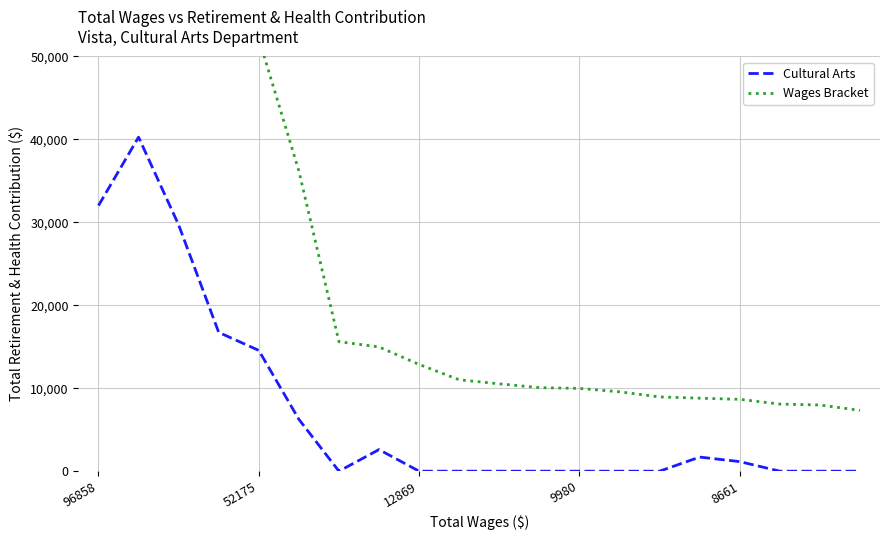

What is the highest value of the Cultural Arts series?

40274